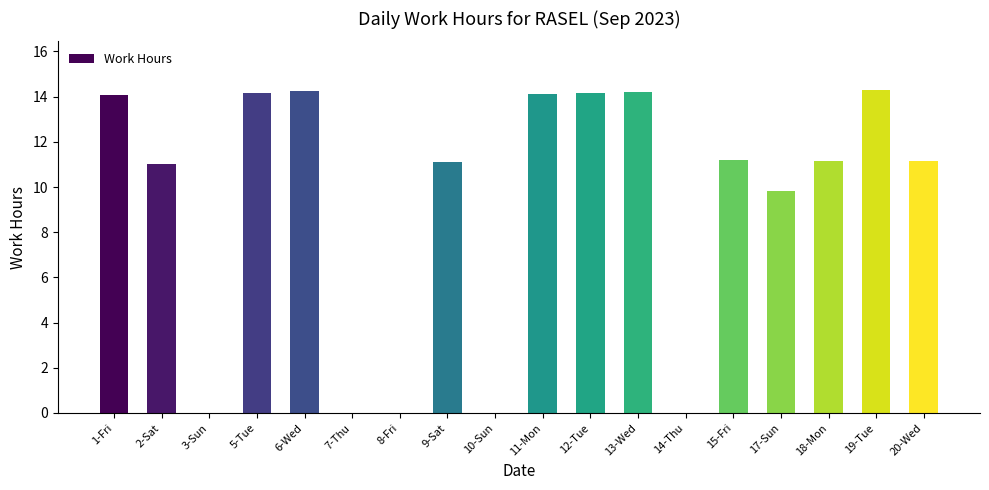

What is the maximum value shown in the chart?

14.3